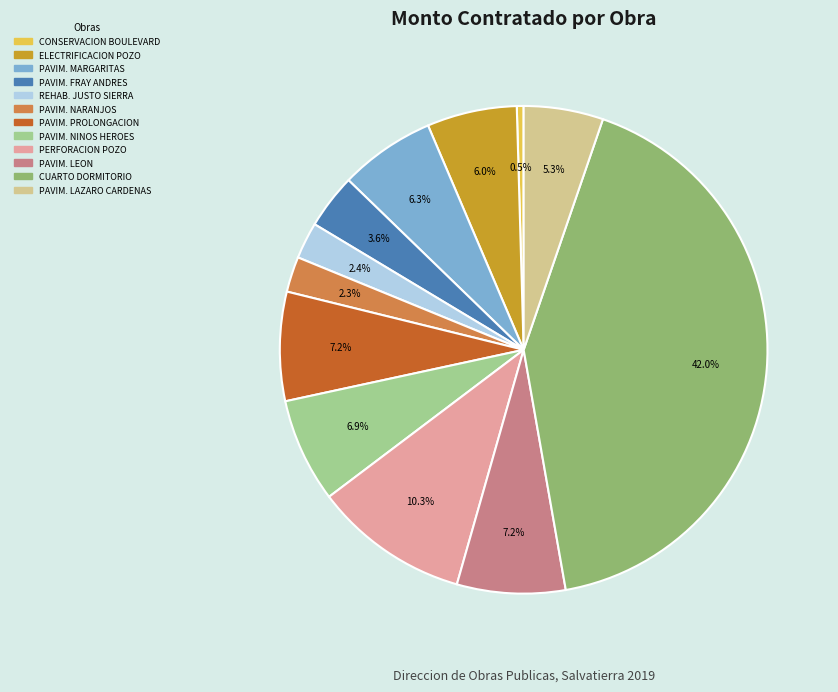

Does any single category account for the majority?

No